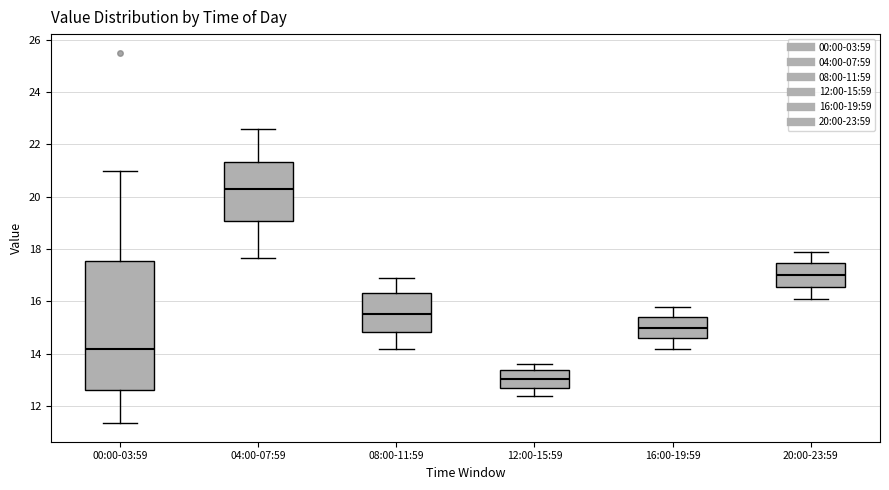

Reading left to right, read every box against the y-axis: the position of its median line, the range the box covers, and the ends of its whiskers. The values are not printed on the chart, so give them approximately, as read against the axis.

00:00-03:59: median 14.2, box 12.6 to 17.6, whiskers 11.4 to 21.0
04:00-07:59: median 20.2, box 19.0 to 21.4, whiskers 17.6 to 22.6
08:00-11:59: median 15.6, box 14.8 to 16.4, whiskers 14.2 to 17.0
12:00-15:59: median 13.0, box 12.8 to 13.4, whiskers 12.4 to 13.6
16:00-19:59: median 15.0, box 14.6 to 15.4, whiskers 14.2 to 15.8
20:00-23:59: median 17.0, box 16.6 to 17.4, whiskers 16.2 to 18.0